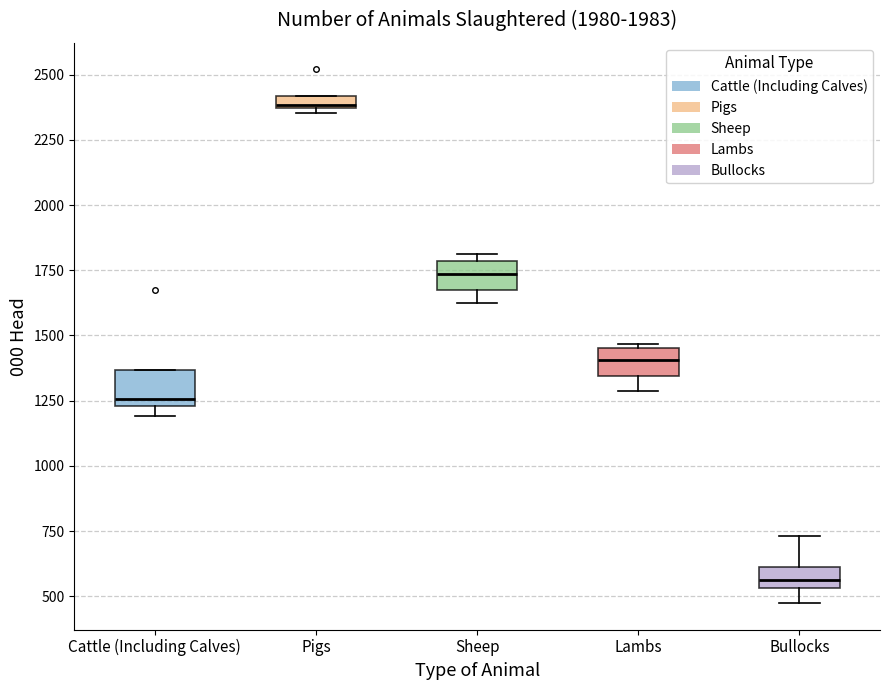

Which box's median line is the highest?

Pigs